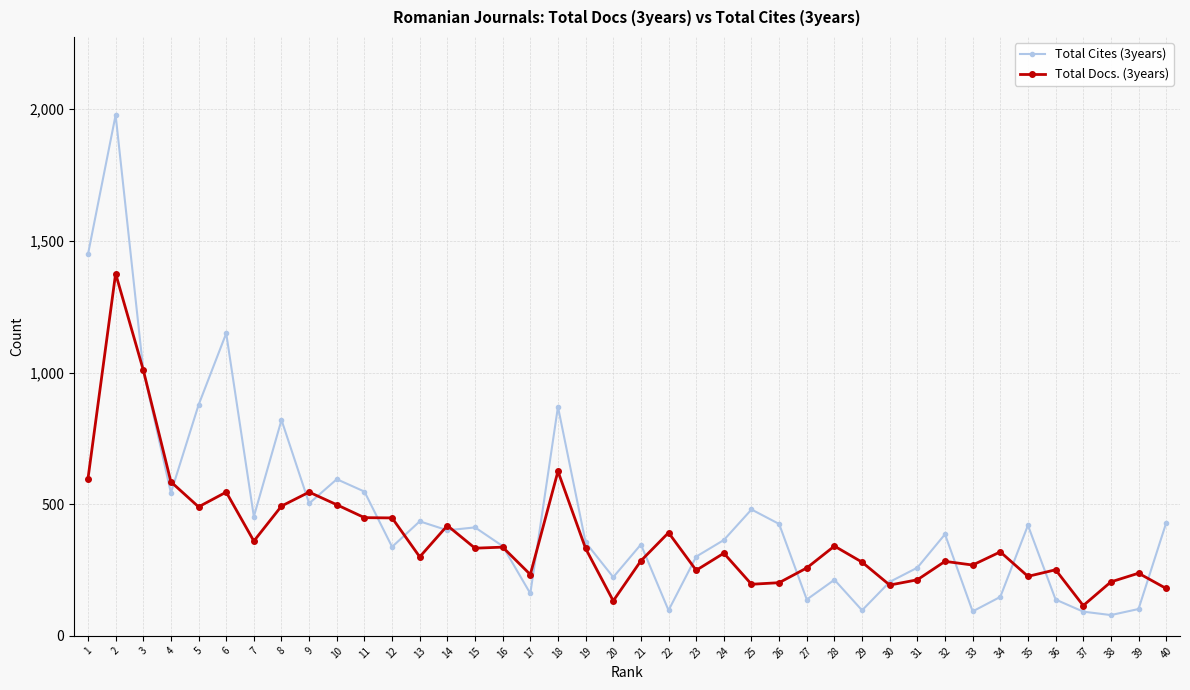

What is the smallest value displayed?

79